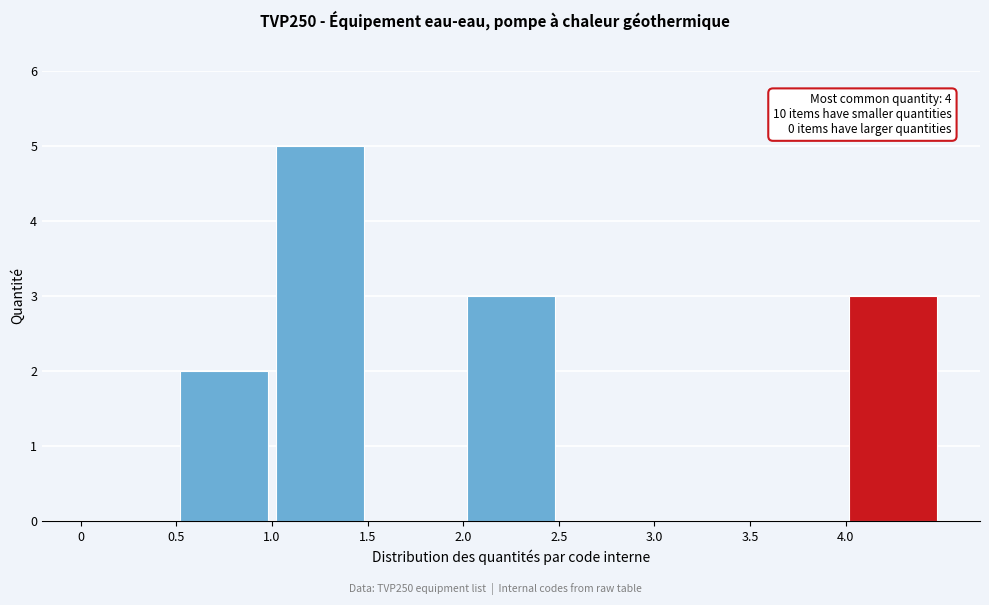

Over which range of the x-axis is the bar tallest?

1.0 to 1.5